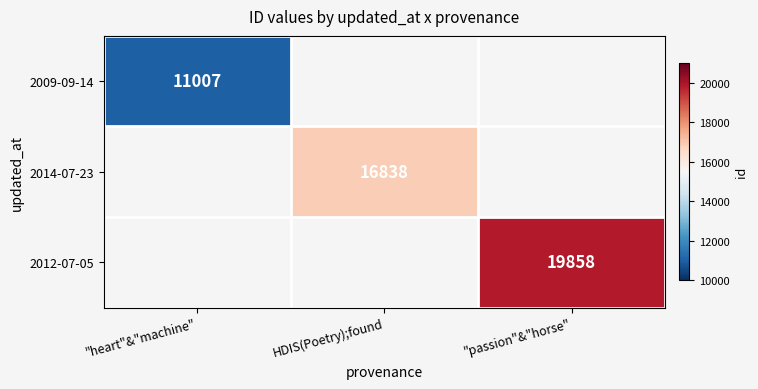

The 2012-07-05 series shows 32114 at "passion"&"horse". True or false?

False